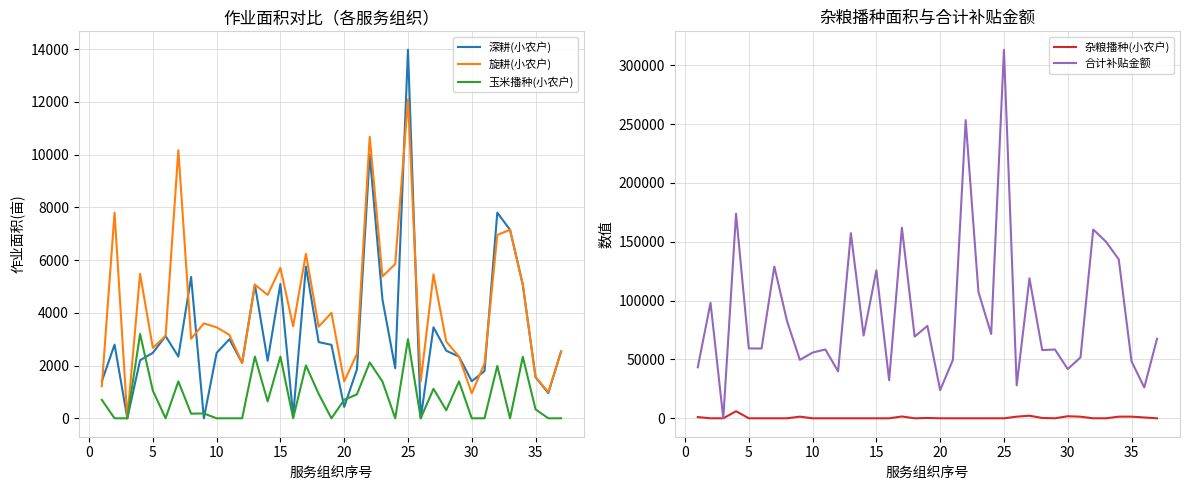

What is the highest value of the 合计补贴金额 series?

313232.6